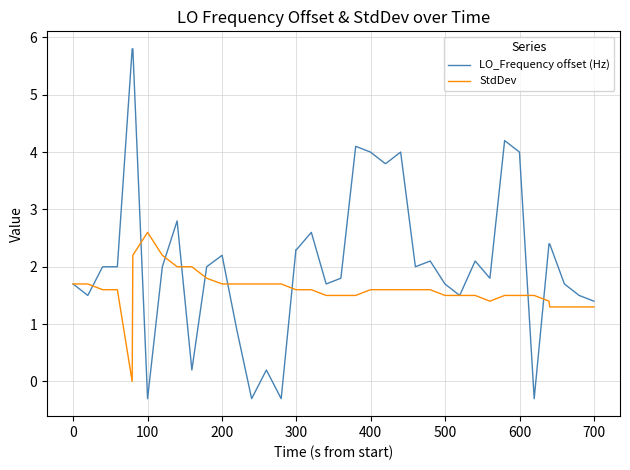

Which series has the largest total across all categories?

LO_Frequency offset (Hz)